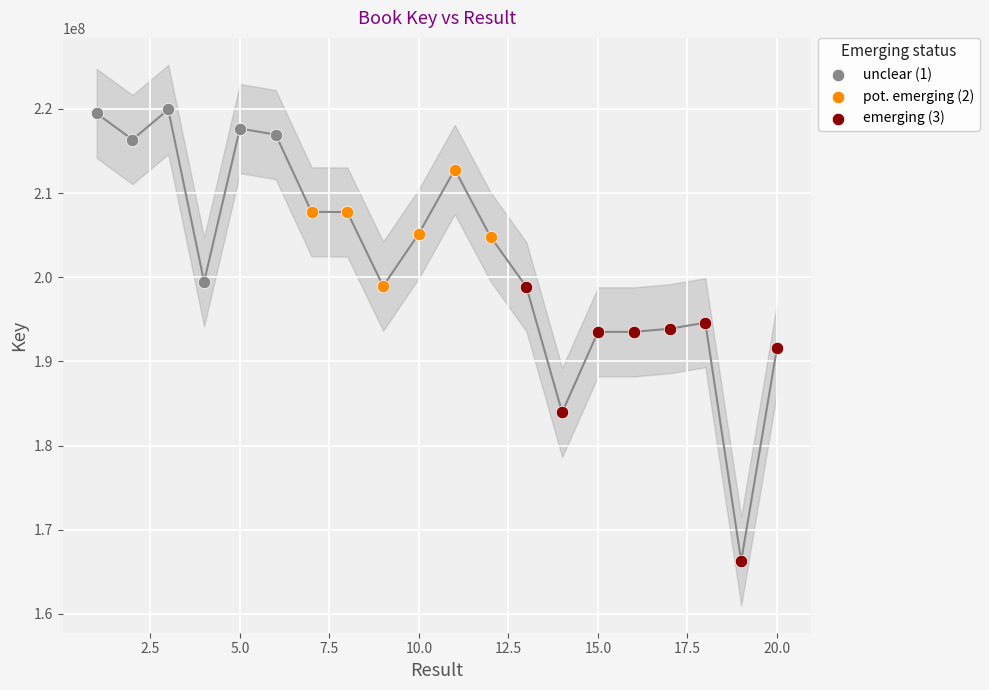

Which series reaches the minimum Y coordinate?

emerging (3)